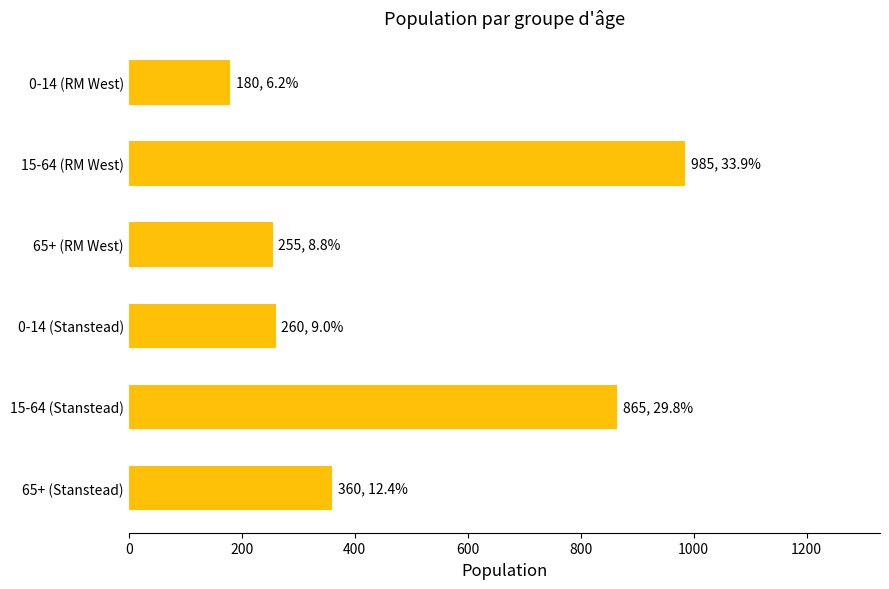

At which label is the value closest to 582?

65+ (Stanstead)